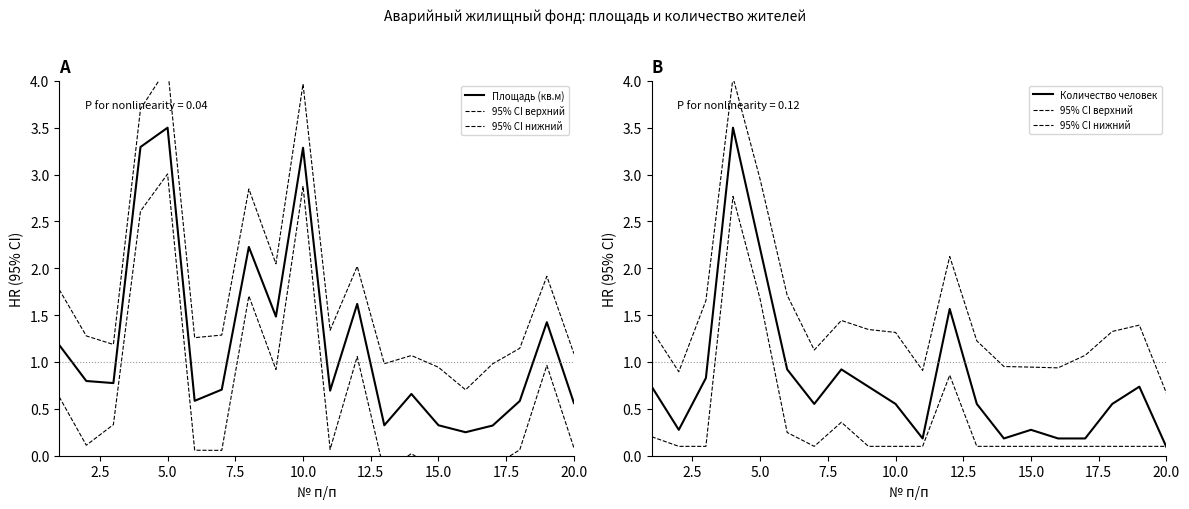

At which label does Площадь (кв.м) reach its peak?

5.0